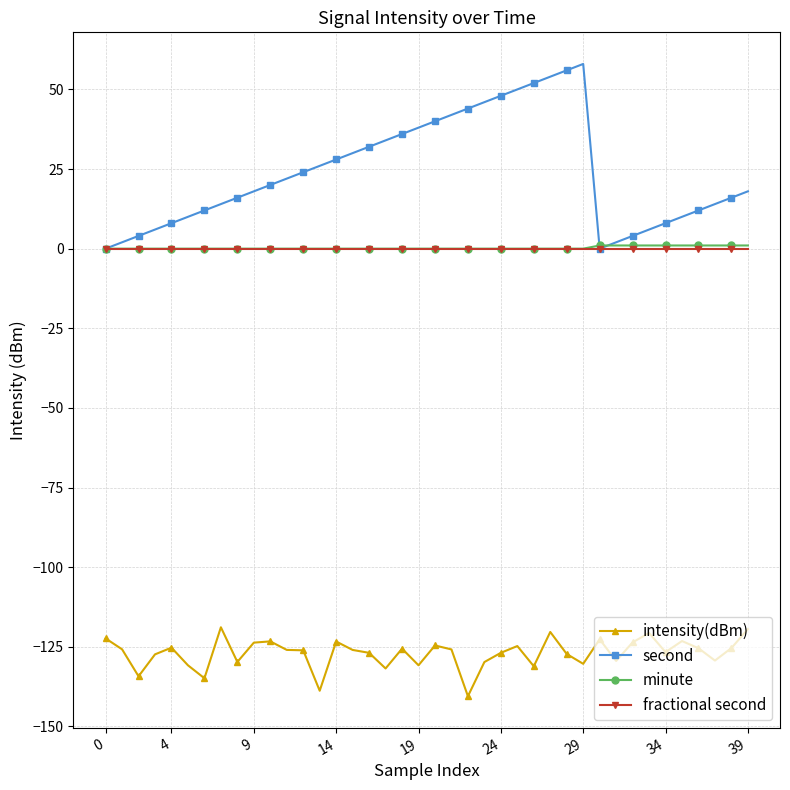

Which series has the widest spread of values?

second